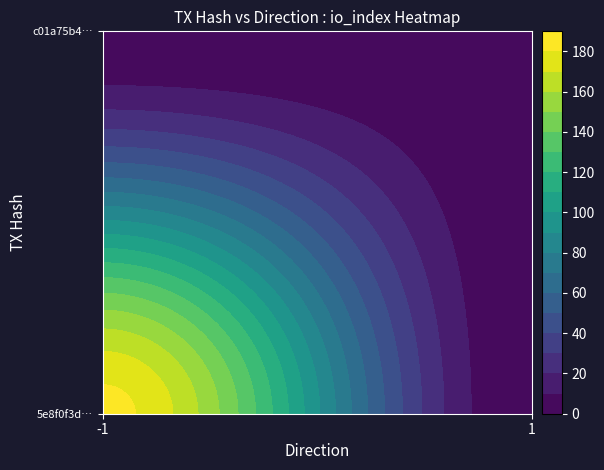

True or false: c01a75b4f09617b48aa88810a42e86c42c3fee5 has a value of 2 at direction.

False